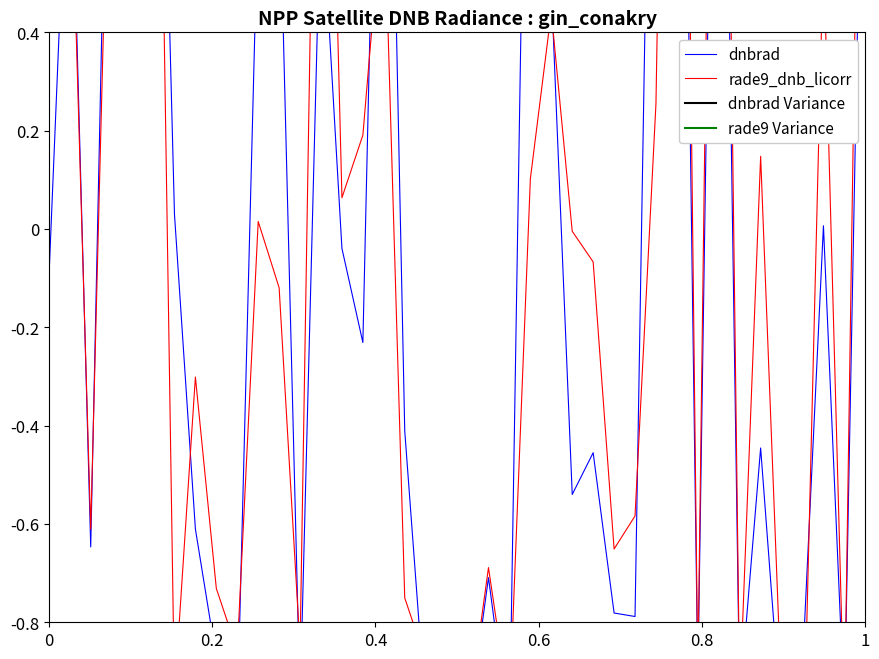

List the series in order of their peak value, highest first.

rade9_dnb_licorr, dnbrad